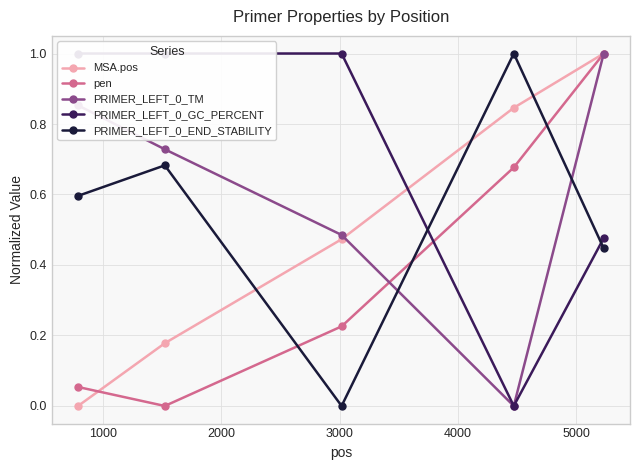

True or false: PRIMER_LEFT_0_END_STABILITY and MSA.pos cross at least once.

True